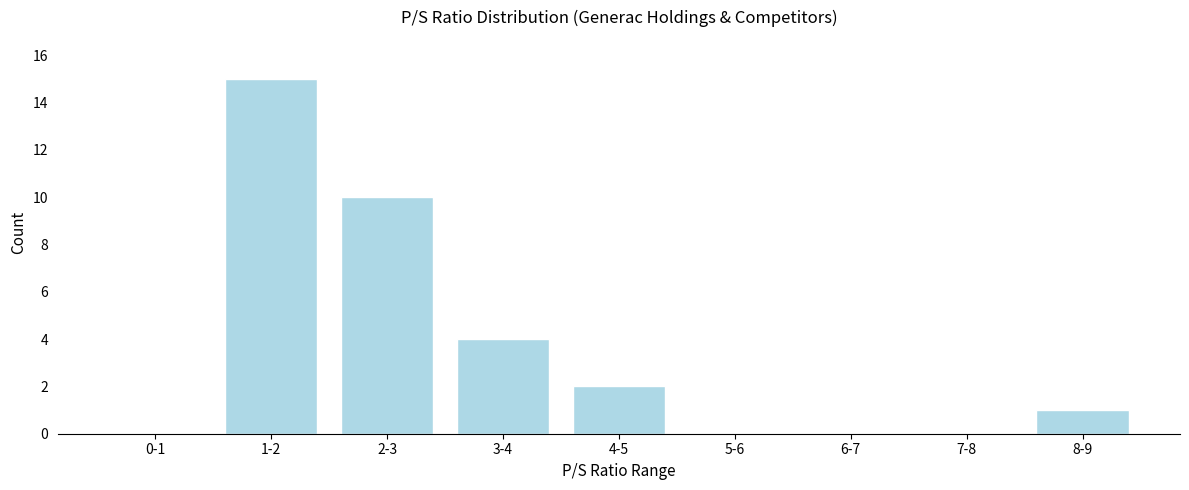

Reading right to left, extract all data points from this chart.

8-9=1	7-8=0	6-7=0	5-6=0	4-5=2	3-4=4	2-3=10	1-2=15	0-1=0